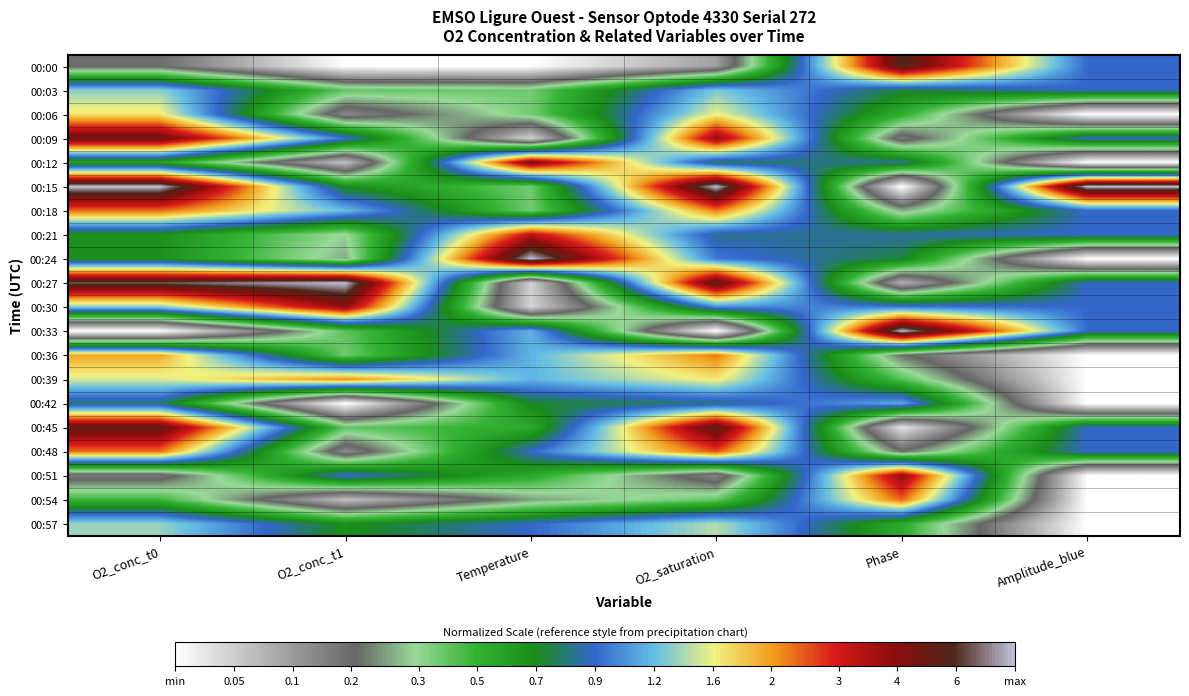

Reading left to right, extract all data points from this chart.

00:00: O2_conc_t0=0.2	O2_conc_t1=0.0	Temperature=0.0	O2_saturation=0.1	Phase=0.9	Amplitude_blue=0.5
00:03: O2_conc_t0=0.6	O2_conc_t1=0.3	Temperature=0.3	O2_saturation=0.6	Phase=0.4	Amplitude_blue=0.5
00:06: O2_conc_t0=0.7	O2_conc_t1=0.2	Temperature=0.3	O2_saturation=0.6	Phase=0.4	Amplitude_blue=0.0
00:09: O2_conc_t0=0.9	O2_conc_t1=0.5	Temperature=0.1	O2_saturation=0.9	Phase=0.2	Amplitude_blue=0.5
00:12: O2_conc_t0=0.4	O2_conc_t1=0.1	Temperature=0.9	O2_saturation=0.5	Phase=0.5	Amplitude_blue=0.0
00:15: O2_conc_t0=1.0	O2_conc_t1=0.4	Temperature=0.3	O2_saturation=1.0	Phase=0.0	Amplitude_blue=1.0
00:18: O2_conc_t0=0.7	O2_conc_t1=0.6	Temperature=0.3	O2_saturation=0.7	Phase=0.3	Amplitude_blue=0.5
00:21: O2_conc_t0=0.4	O2_conc_t1=0.3	Temperature=0.8	O2_saturation=0.5	Phase=0.5	Amplitude_blue=0.5
00:24: O2_conc_t0=0.4	O2_conc_t1=0.3	Temperature=1.0	O2_saturation=0.5	Phase=0.4	Amplitude_blue=0.0
00:27: O2_conc_t0=1.0	O2_conc_t1=1.0	Temperature=0.1	O2_saturation=0.9	Phase=0.1	Amplitude_blue=0.5
00:30: O2_conc_t0=0.6	O2_conc_t1=0.9	Temperature=0.1	O2_saturation=0.5	Phase=0.5	Amplitude_blue=0.5
00:33: O2_conc_t0=0.0	O2_conc_t1=0.3	Temperature=0.6	O2_saturation=0.0	Phase=1.0	Amplitude_blue=0.5
00:36: O2_conc_t0=0.7	O2_conc_t1=0.3	Temperature=0.6	O2_saturation=0.7	Phase=0.2	Amplitude_blue=0.0
00:39: O2_conc_t0=0.6	O2_conc_t1=0.7	Temperature=0.6	O2_saturation=0.6	Phase=0.3	Amplitude_blue=0.0
00:42: O2_conc_t0=0.5	O2_conc_t1=0.0	Temperature=0.4	O2_saturation=0.5	Phase=0.6	Amplitude_blue=0.0
00:45: O2_conc_t0=0.9	O2_conc_t1=0.3	Temperature=0.4	O2_saturation=0.9	Phase=0.0	Amplitude_blue=0.5
00:48: O2_conc_t0=0.7	O2_conc_t1=0.2	Temperature=0.5	O2_saturation=0.8	Phase=0.2	Amplitude_blue=0.5
00:51: O2_conc_t0=0.2	O2_conc_t1=0.5	Temperature=0.4	O2_saturation=0.2	Phase=0.9	Amplitude_blue=0.0
00:54: O2_conc_t0=0.4	O2_conc_t1=0.1	Temperature=0.2	O2_saturation=0.3	Phase=0.7	Amplitude_blue=0.0
00:57: O2_conc_t0=0.6	O2_conc_t1=0.4	Temperature=0.5	O2_saturation=0.6	Phase=0.4	Amplitude_blue=0.0